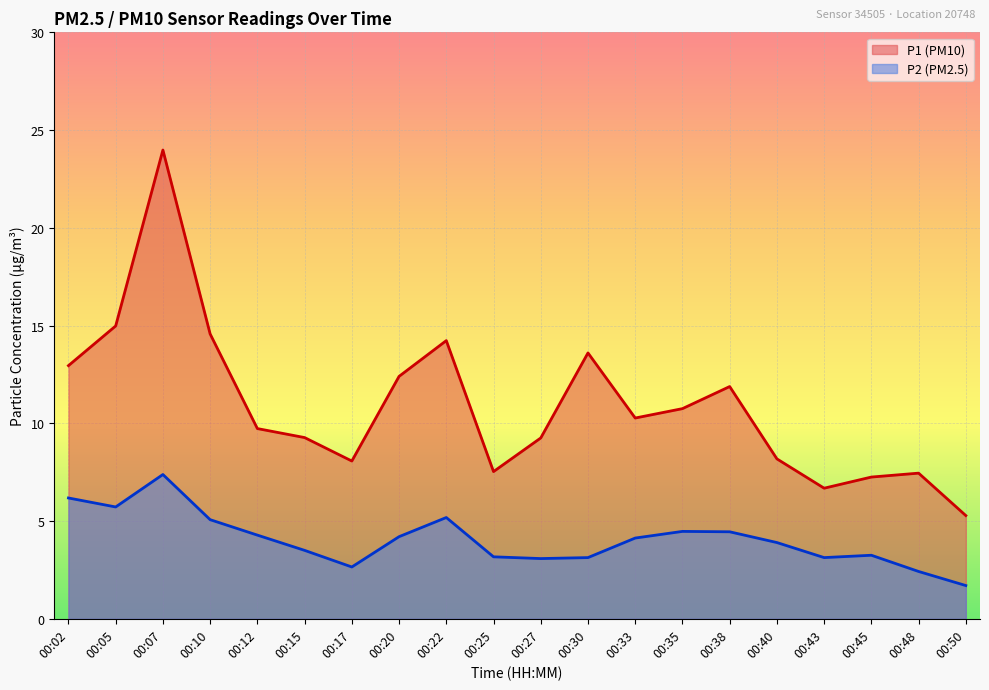

Reading right to left, transcribe all the data shown in this chart.

P1: 5.3	7.5	7.2	6.7	8.2	11.9	10.8	10.3	13.6	9.2	7.5	14.2	12.4	8.1	9.3	9.7	14.6	24.0	15.0	12.9
P2: 1.7	2.4	3.2	3.1	3.9	4.5	4.5	4.1	3.1	3.1	3.2	5.2	4.2	2.6	3.5	4.3	5.1	7.4	5.7	6.2